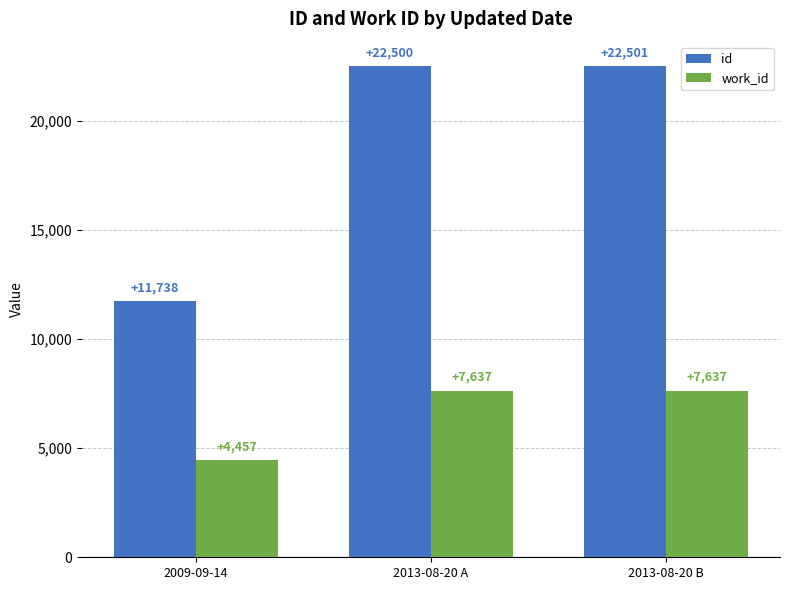

Reading left to right, list all the values displayed in this chart.

id: 2009-09-14=11738	2013-08-20 A=22500	2013-08-20 B=22501
work_id: 2009-09-14=4457	2013-08-20 A=7637	2013-08-20 B=7637